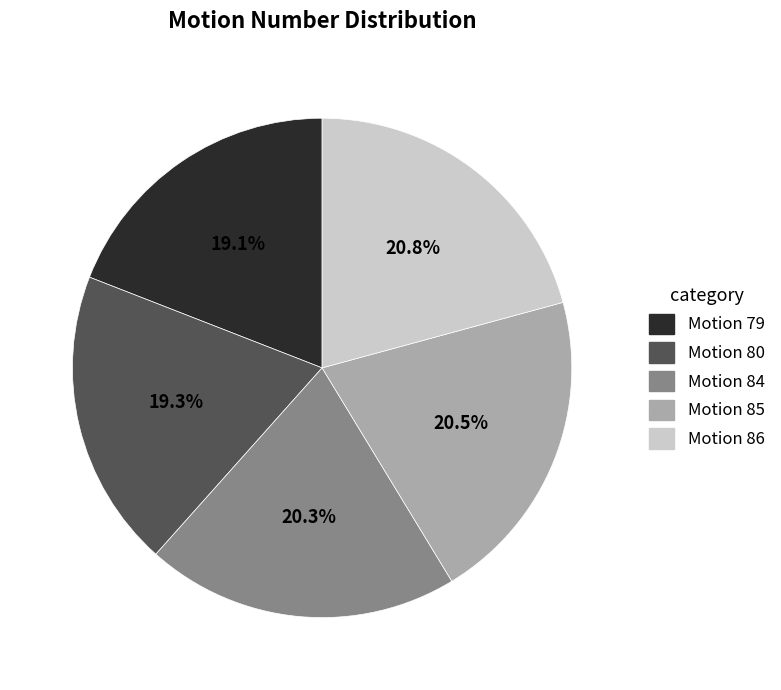

Approximately how many times larger is the value at Motion 79 compared to Motion 85?

0.9